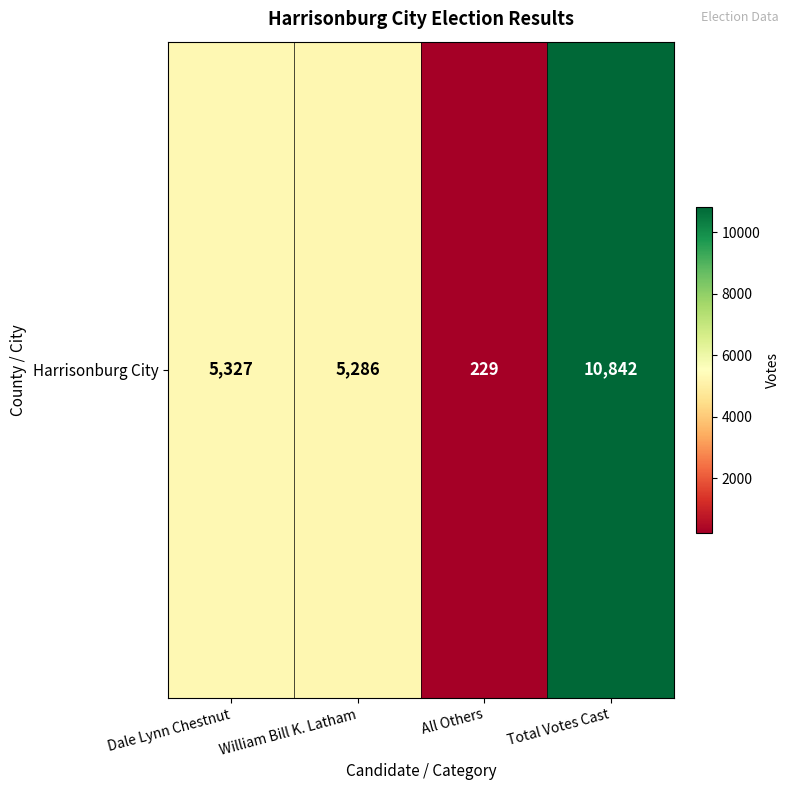

What is the difference between the maximum and minimum values?

10613